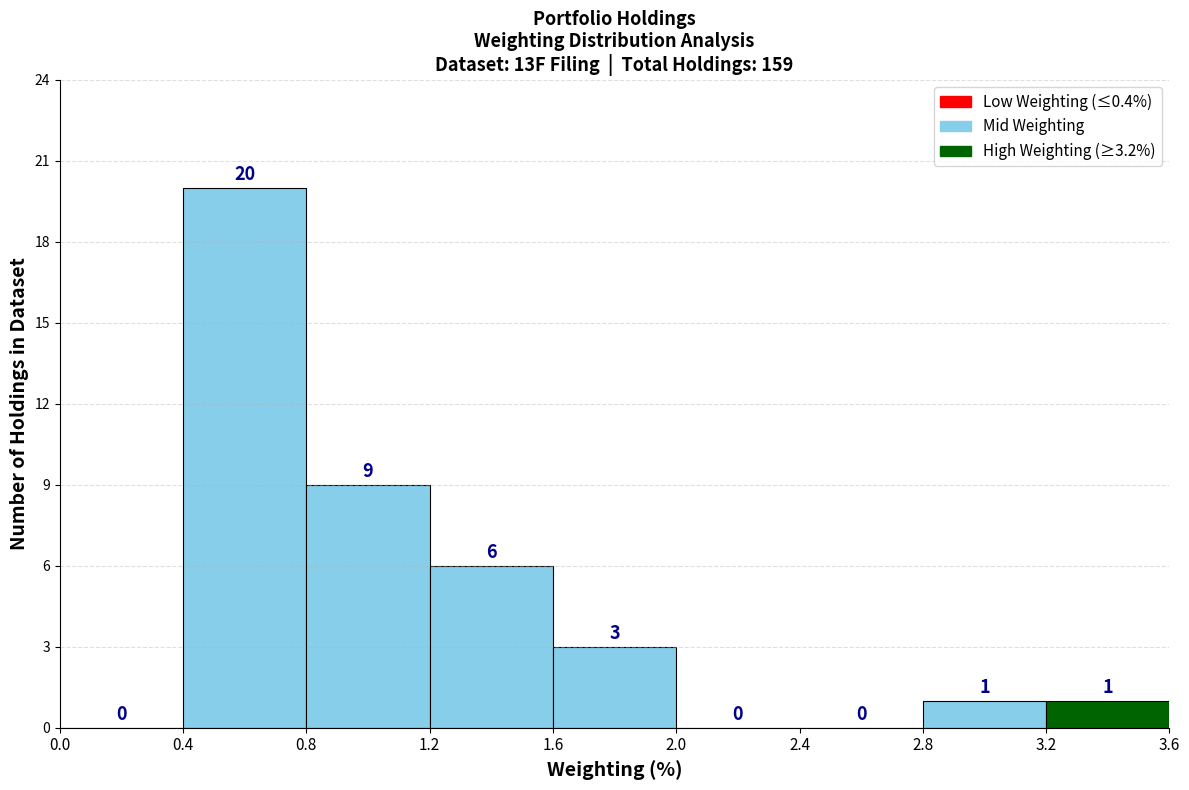

Reading left to right, transcribe this chart: for each bar, give the range it covers on the x-axis and its height.

0.0 to 0.4: 0
0.4 to 0.8: 20
0.8 to 1.2: 9
1.2 to 1.6: 6
1.6 to 2.0: 3
2.0 to 2.4: 0
2.4 to 2.8: 0
2.8 to 3.2: 1
3.2 to 3.6: 1